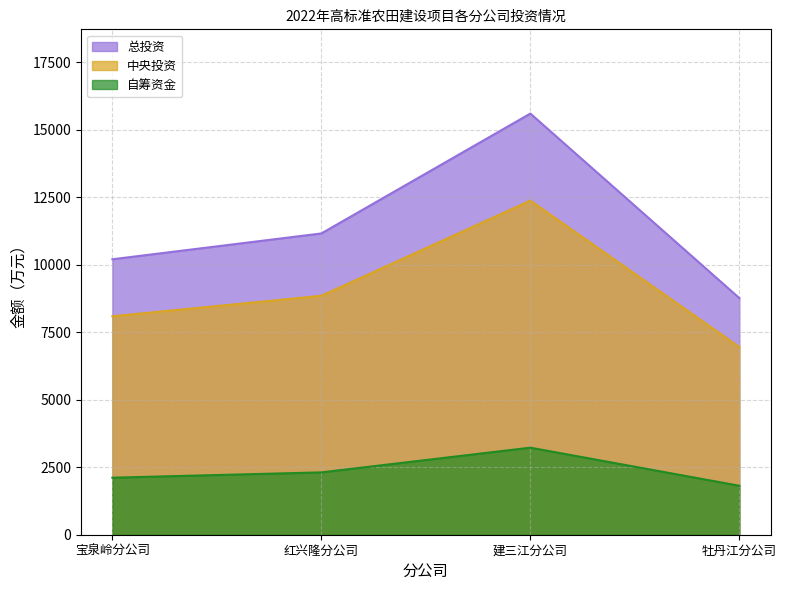

Reading left to right, transcribe all the data shown in this chart.

总投资: 宝泉岭分公司=10202.0	红兴隆分公司=11158.0	建三江分公司=15598.0	牡丹江分公司=8764.0
中央投资: 宝泉岭分公司=8090.0	红兴隆分公司=8849.0	建三江分公司=12374.0	牡丹江分公司=6950.3
自筹资金: 宝泉岭分公司=2112.0	红兴隆分公司=2309.0	建三江分公司=3224.0	牡丹江分公司=1813.7